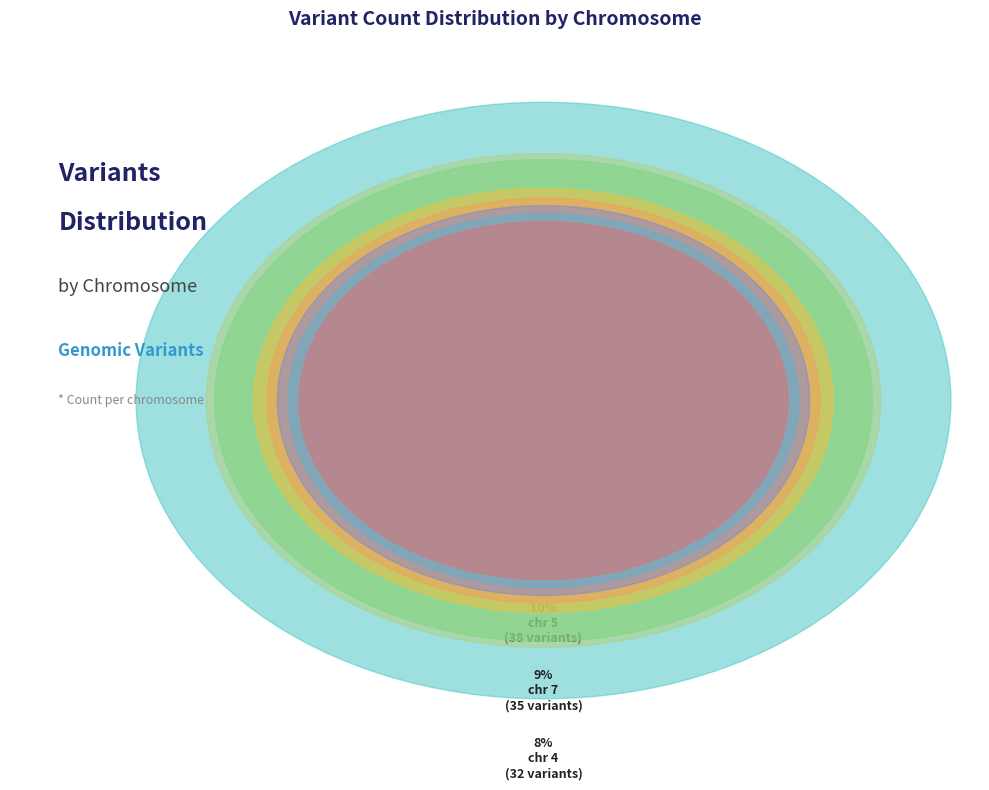

What percentage is the chr 6 slice, to the nearest percent?

10%